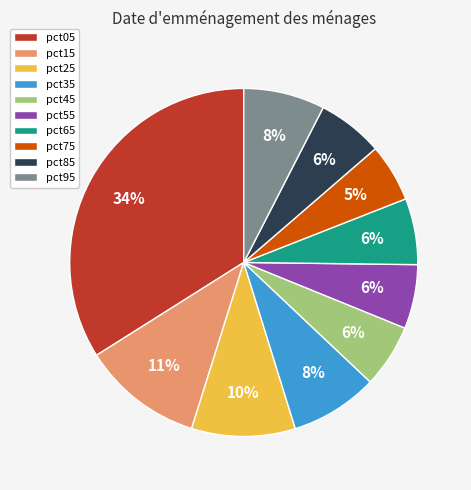

The pct85 slice represents 6% of the pie. True or false?

True